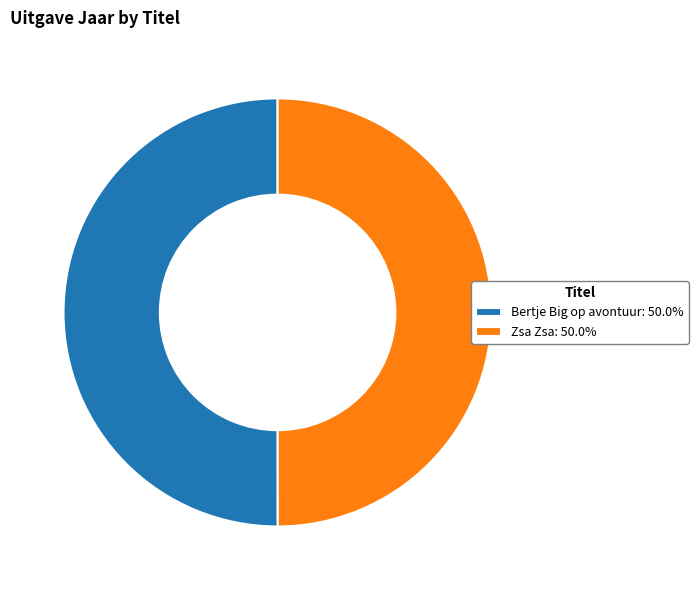

Is the sum of Zsa Zsa: 50.0% and Bertje Big op avontuur: 50.0% greater than half?

Yes